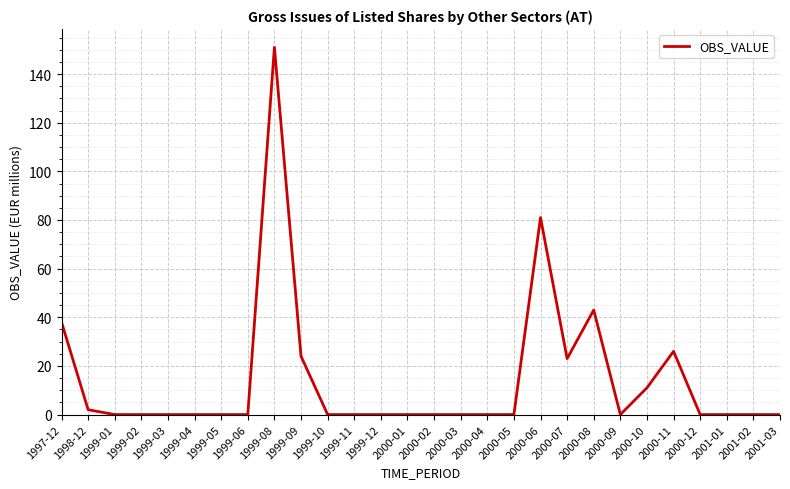

What position from the left is 1999-04?

6